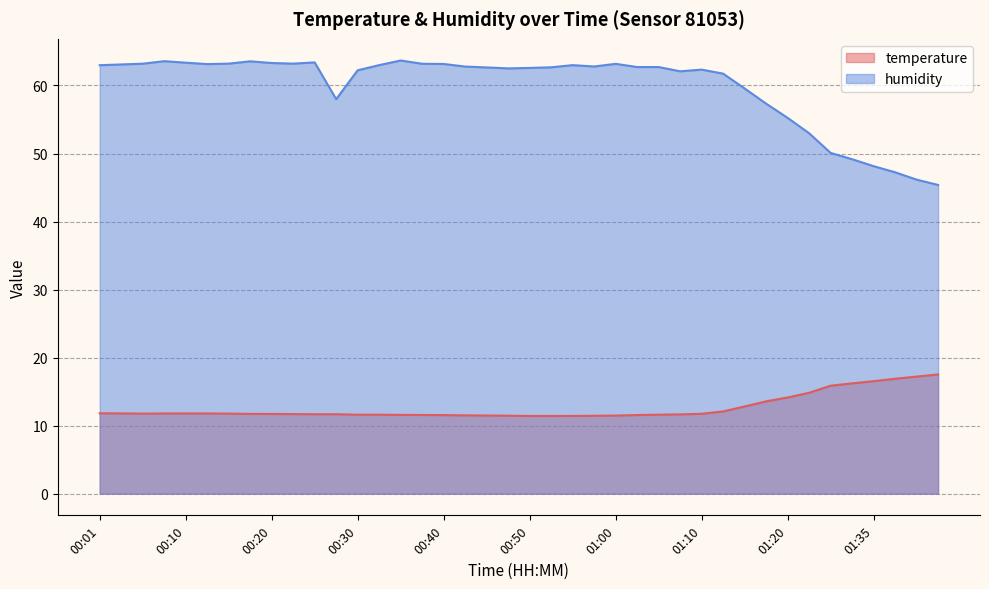

At which label does humidity reach its minimum?

01:42